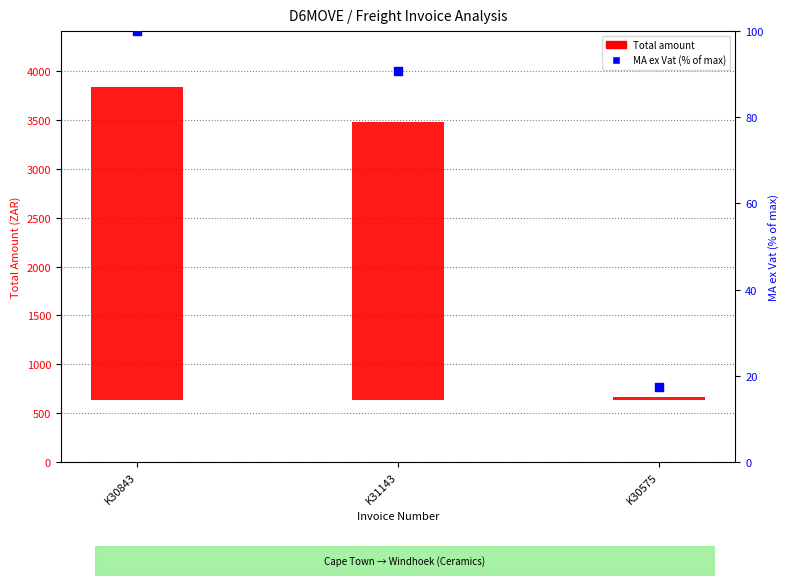

At how many categories does at least one series exceed 1879?

2